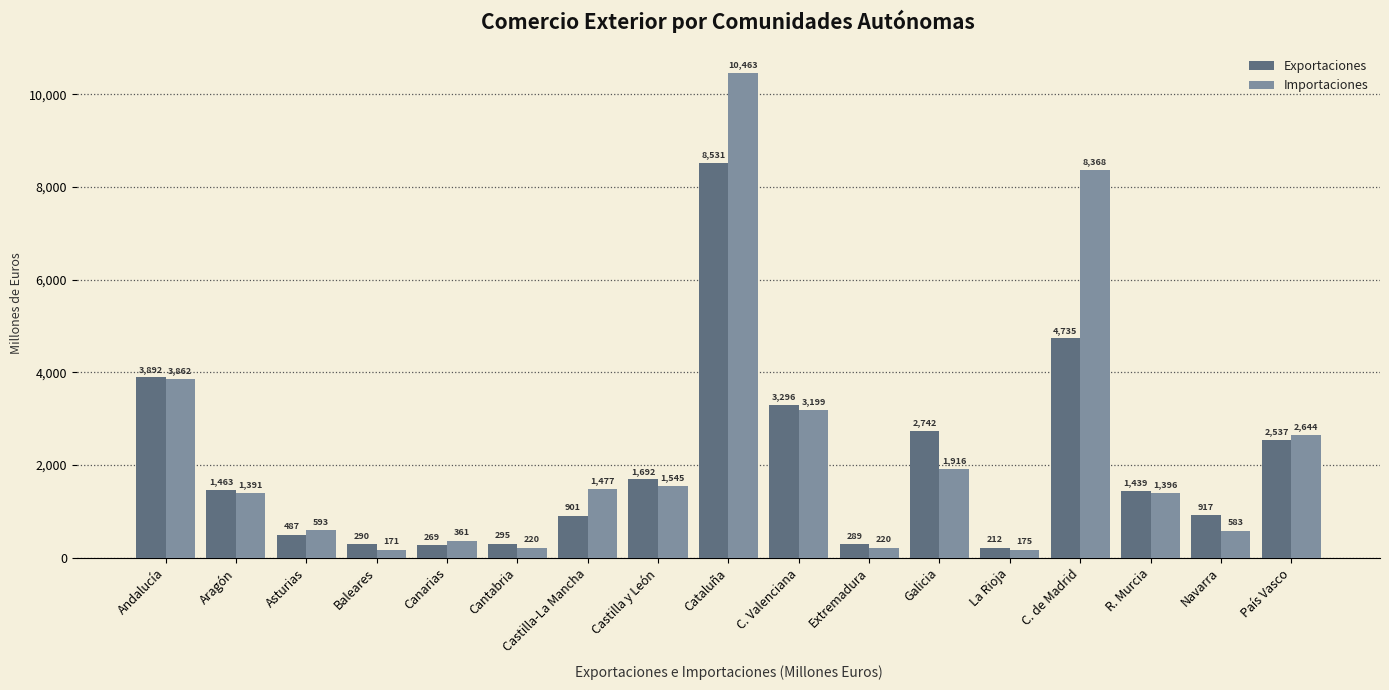

What is the difference between the maximum and minimum values in the Importaciones series?

10291.8